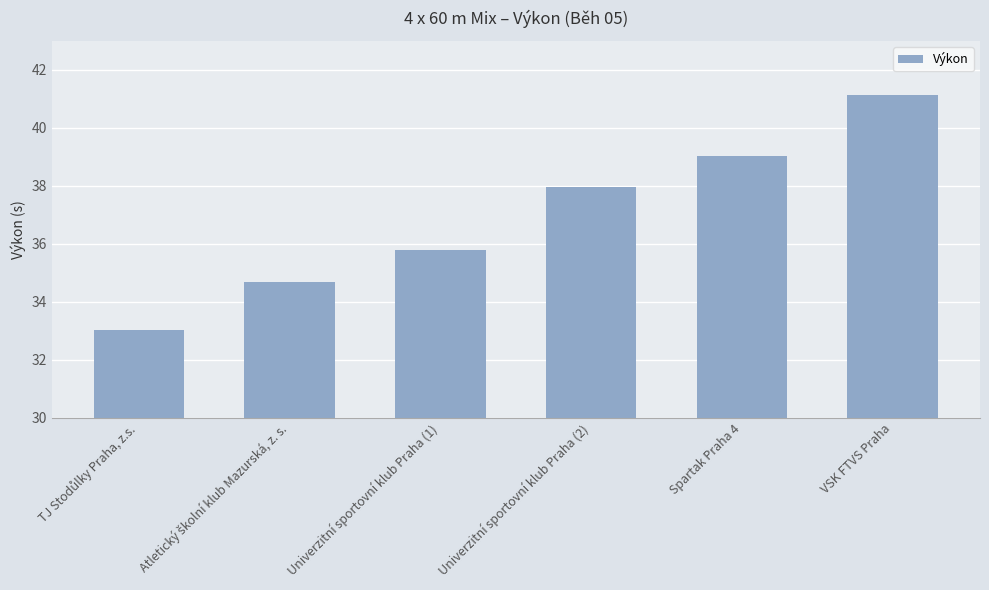

Between VSK FTVS Praha and Univerzitní sportovní klub Praha (2), which is larger?

VSK FTVS Praha